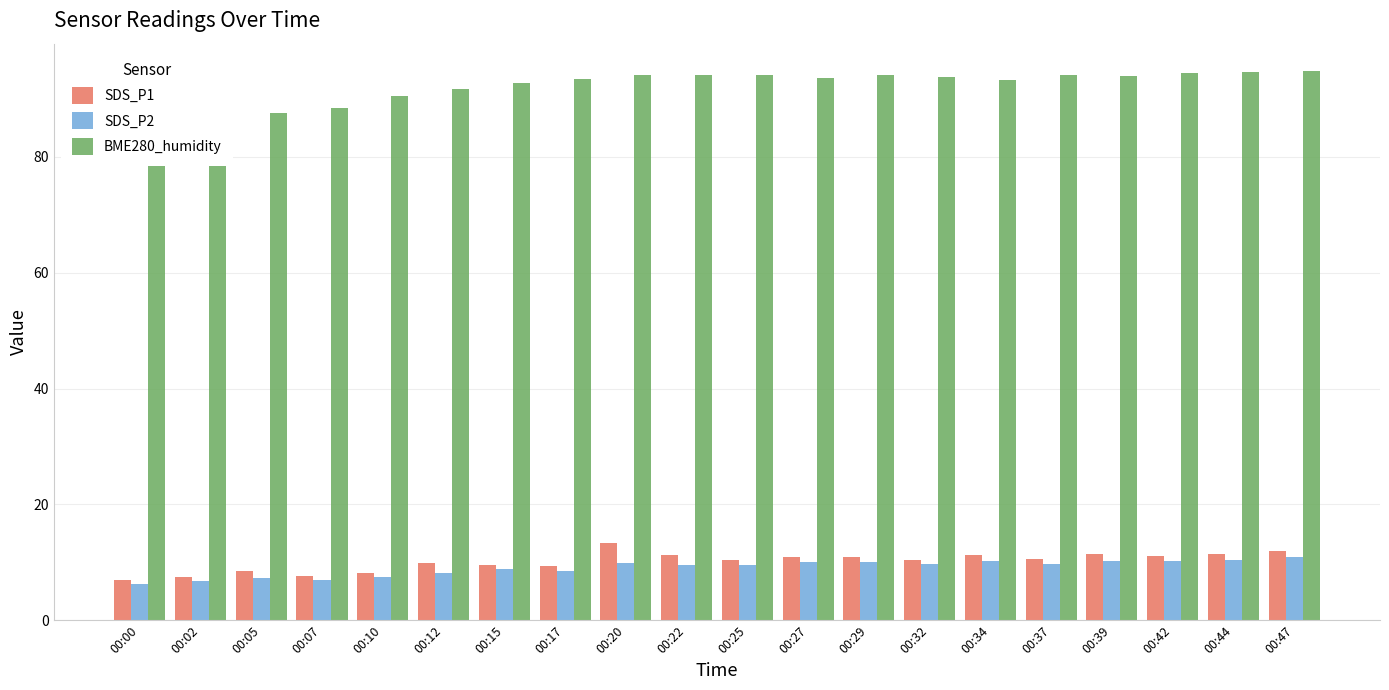

How many data points does each series have?

20